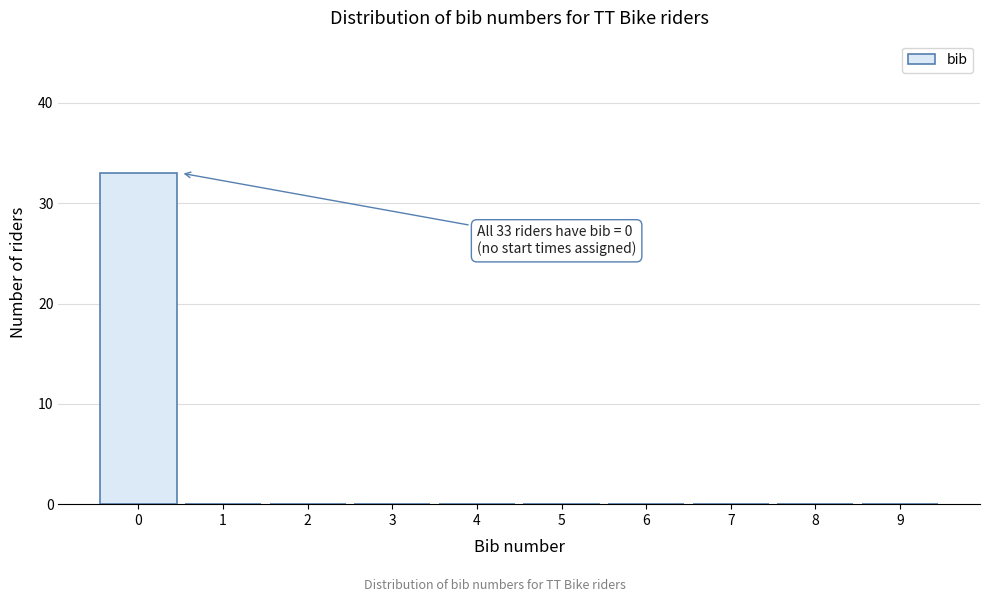

Reading left to right, what are all the values shown in this chart?

0=33	1=0	2=0	3=0	4=0	5=0	6=0	7=0	8=0	9=0